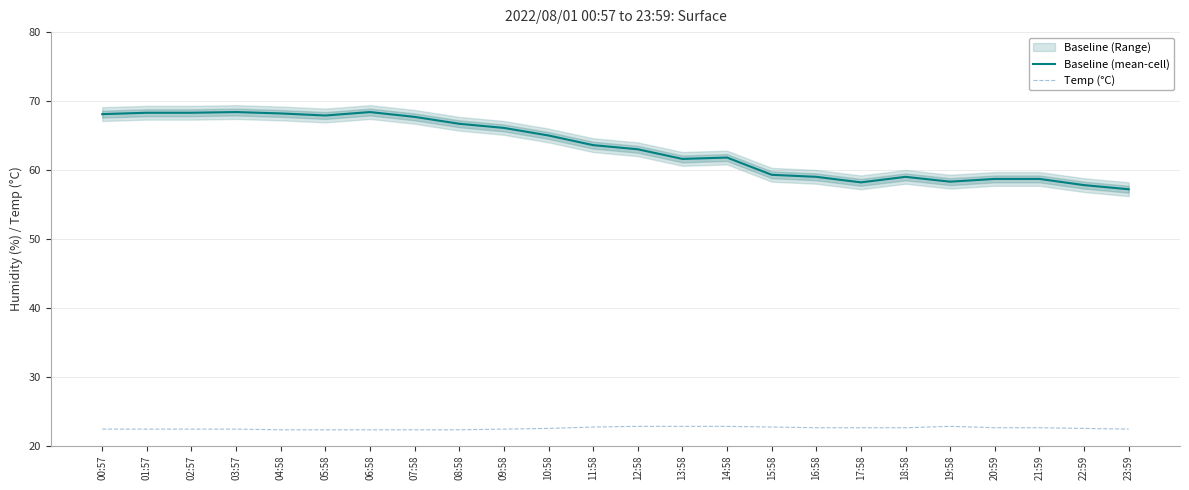

Rank the series by their average value, from highest to lowest.

Baseline (mean-cell), Temp (°C)